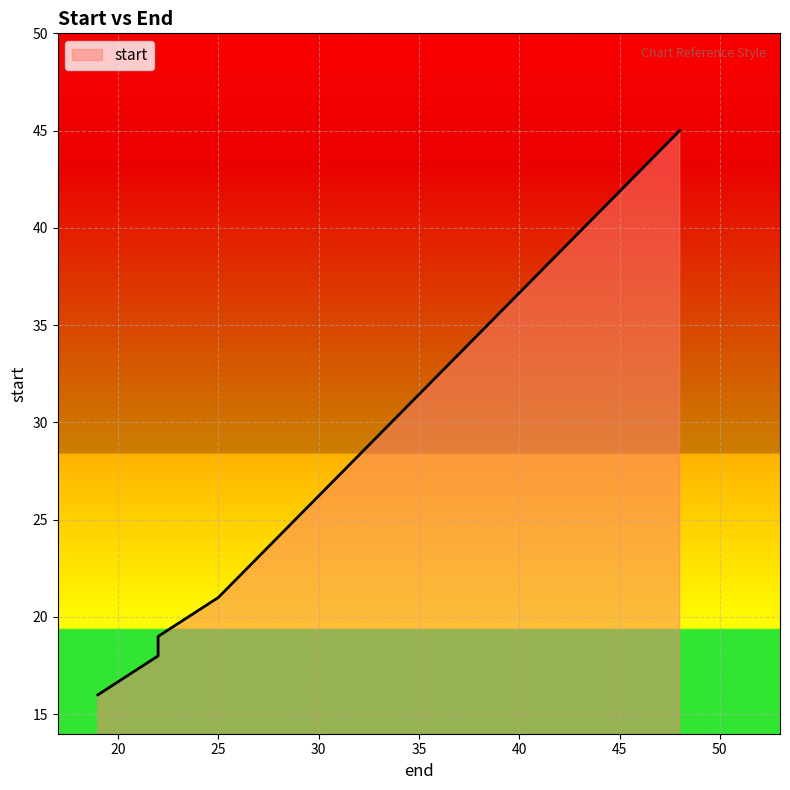

What is the ratio of the value at 22 to the value at 25?

0.9